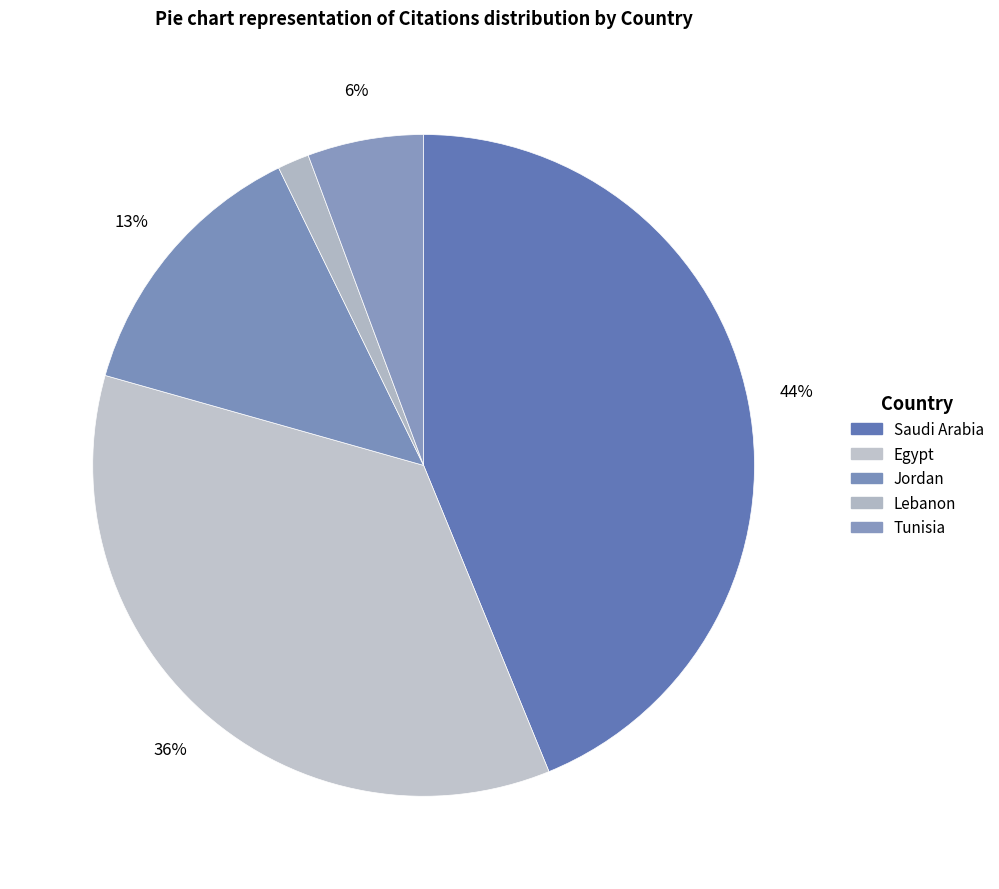

To the nearest percent, what portion does Egypt represent?

36%